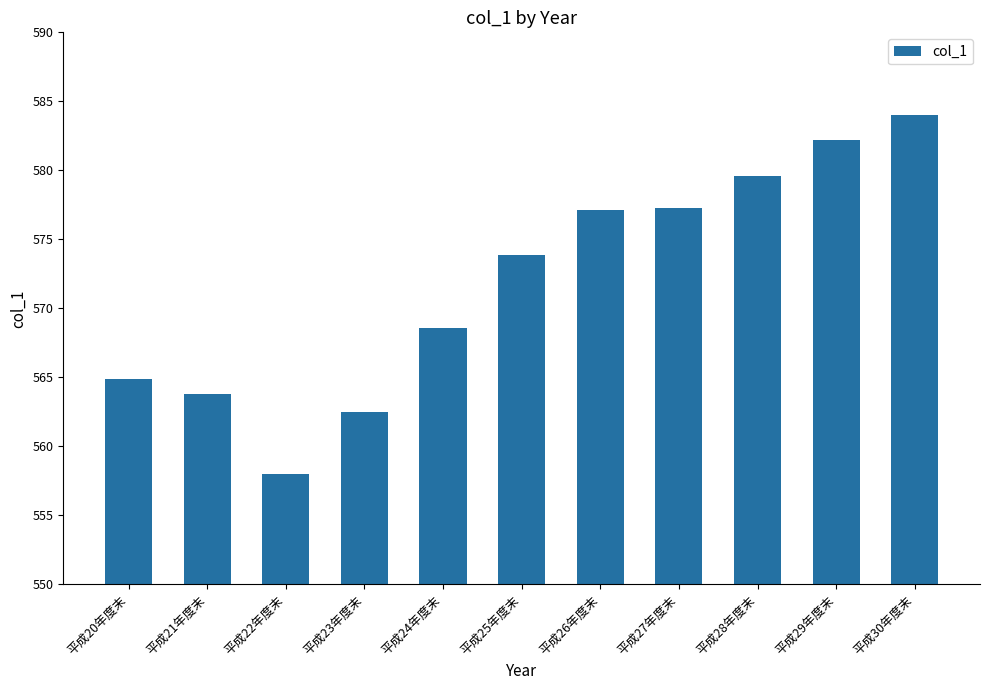

The chart shows a value of 558.0 at 平成22年度末. True or false?

True